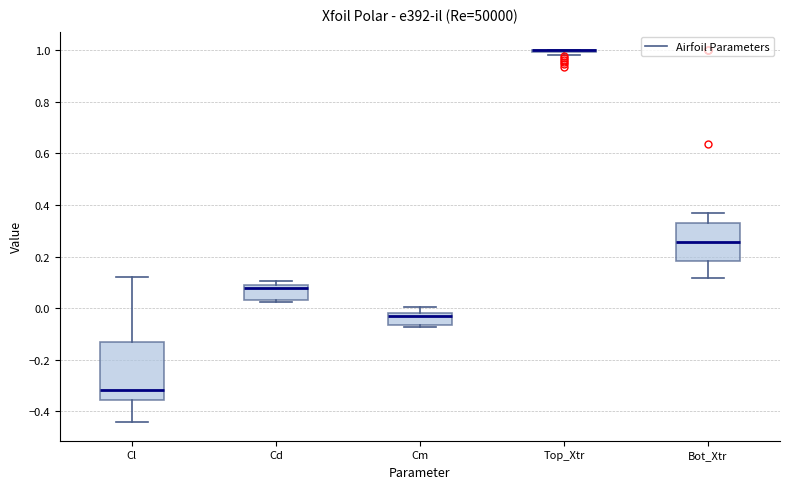

Reading left to right, read every box against the y-axis: the position of its median line, the range the box covers, and the ends of its whiskers. The values are not printed on the chart, so give them approximately, as read against the axis.

Cl: median -0.32, box -0.36 to -0.14, whiskers -0.44 to 0.12
Cd: median 0.08, box 0.04 to 0.10, whiskers 0.02 to 0.10 (just above the box's upper edge)
Cm: median -0.04, box -0.06 to -0.02, whiskers -0.08 to 0.00
Top_Xtr: box collapsed to a line at 1.00, whiskers 0.98 to 1.00
Bot_Xtr: median 0.26, box 0.18 to 0.34, whiskers 0.12 to 0.36